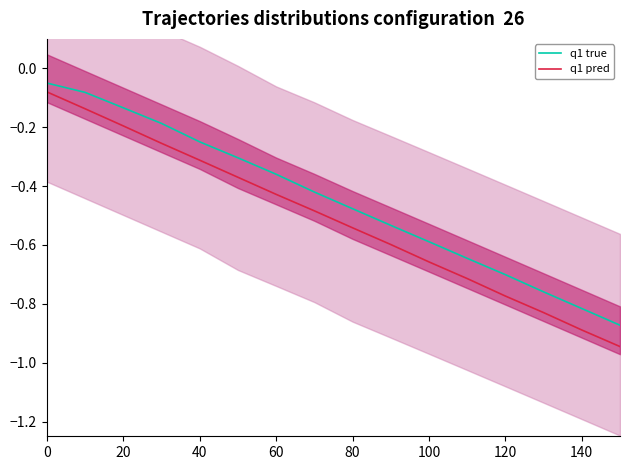

True or false: q1 true and q1 pred cross at least once.

False